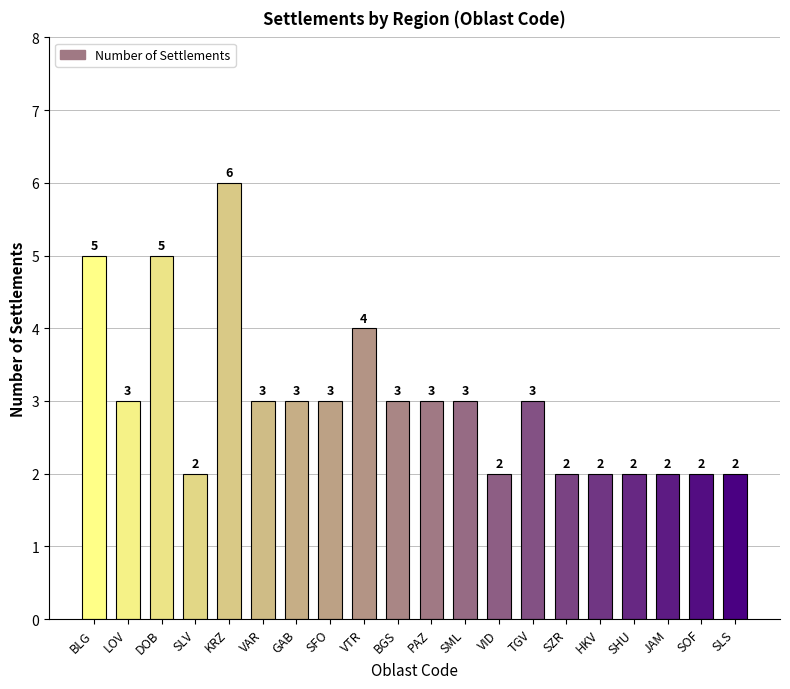

At which category does the chart reach its peak across all series?

KRZ